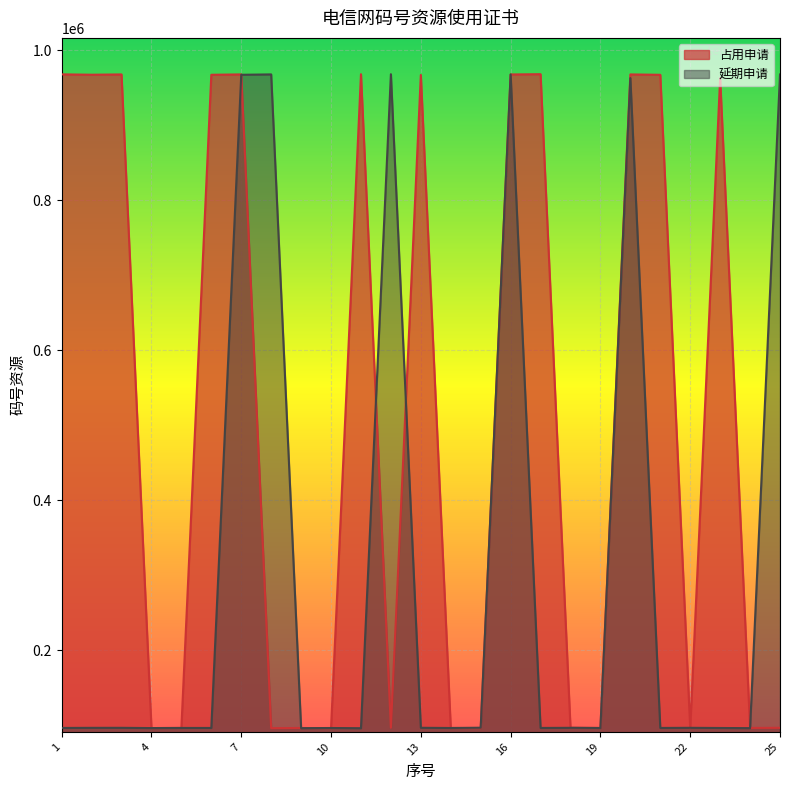

The value of 占用申请 at 5 is 127218. True or false?

False